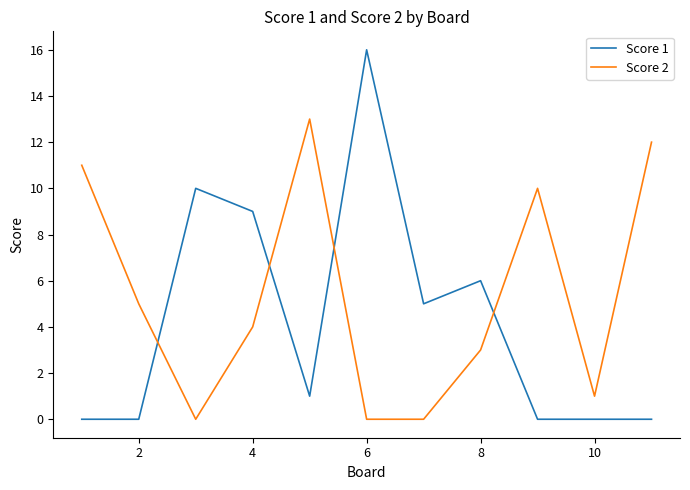

What is the maximum value shown in the chart?

16